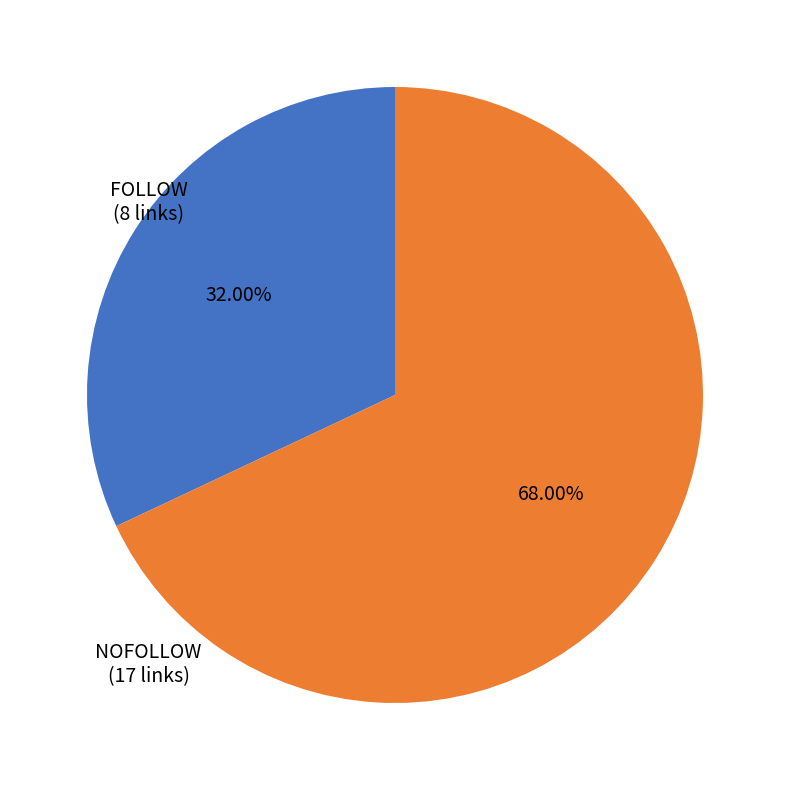

Is there any slice that represents more than half of the pie?

Yes